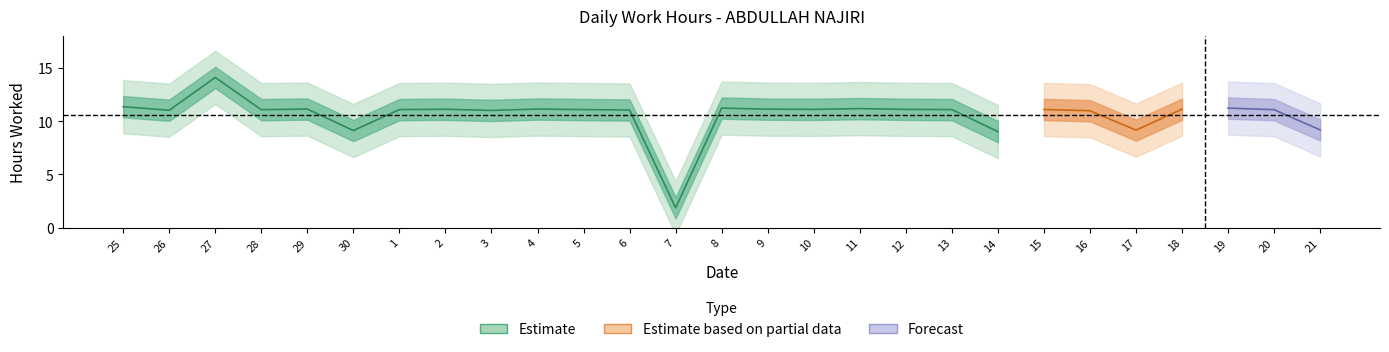

Where does the data first go above 11?

25